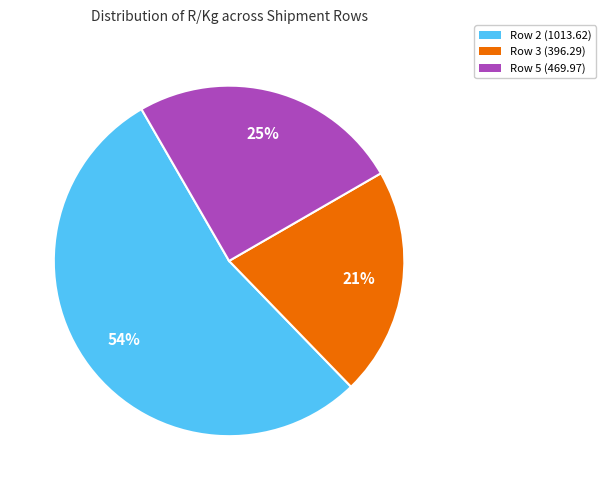

How many segments does this pie chart have?

3